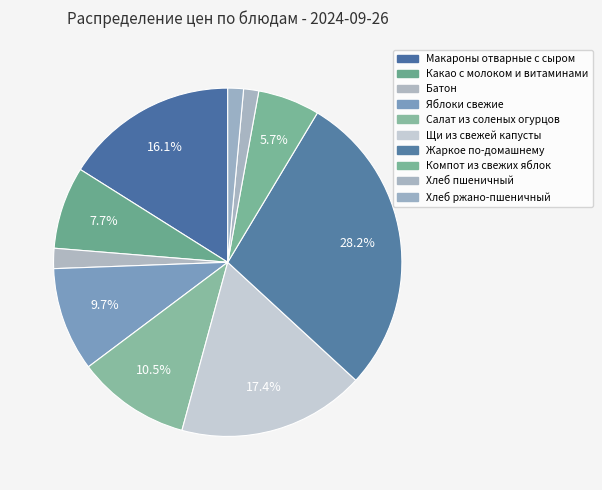

Rank the categories by value from highest to lowest.

Жаркое по-домашнему, Щи из свежей капусты, Макароны отварные с сыром, Салат из соленых огурцов, Яблоки свежие, Какао с молоком и витаминами, Компот из свежих яблок, Батон, Хлеб ржано-пшеничный, Хлеб пшеничный